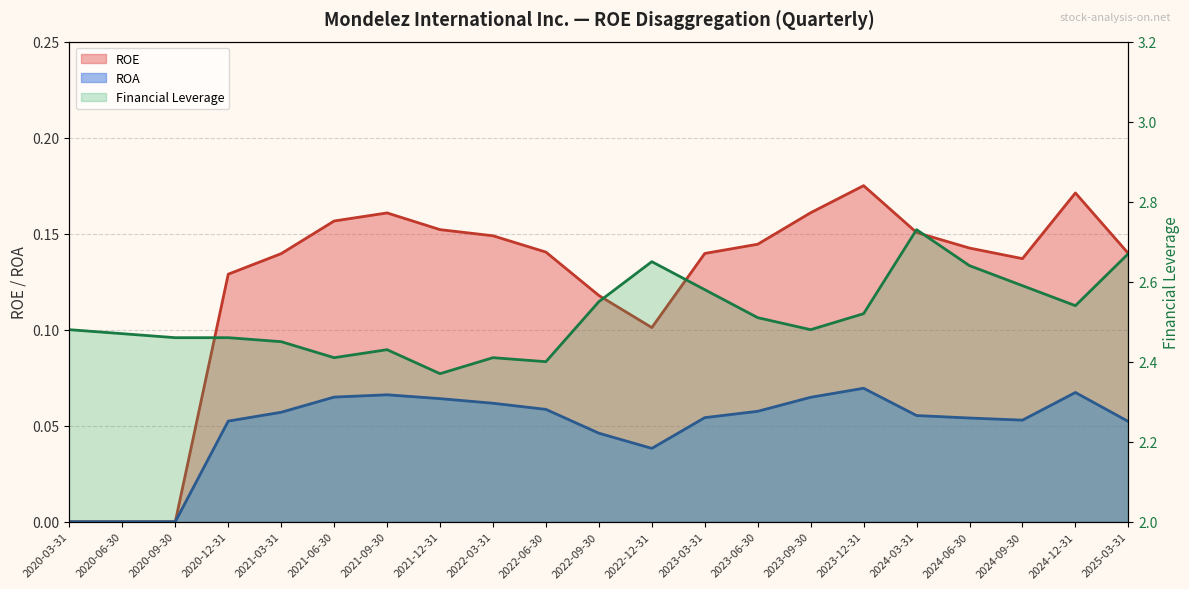

The ROE series shows 0.1 at 2025-03-31. True or false?

False